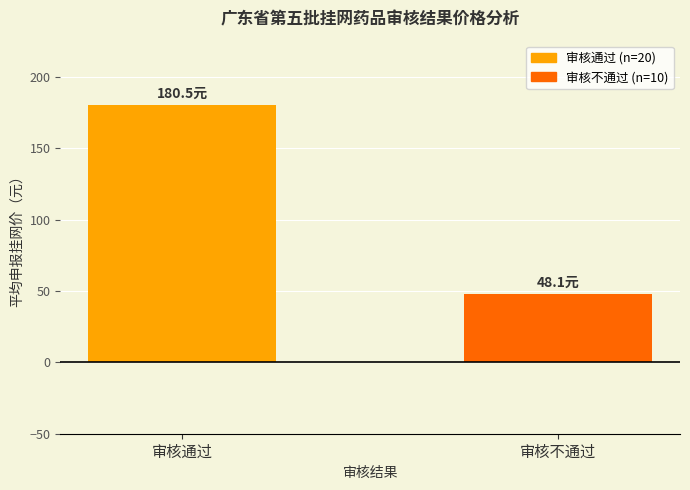

Which category has the lowest value across all series?

审核不通过